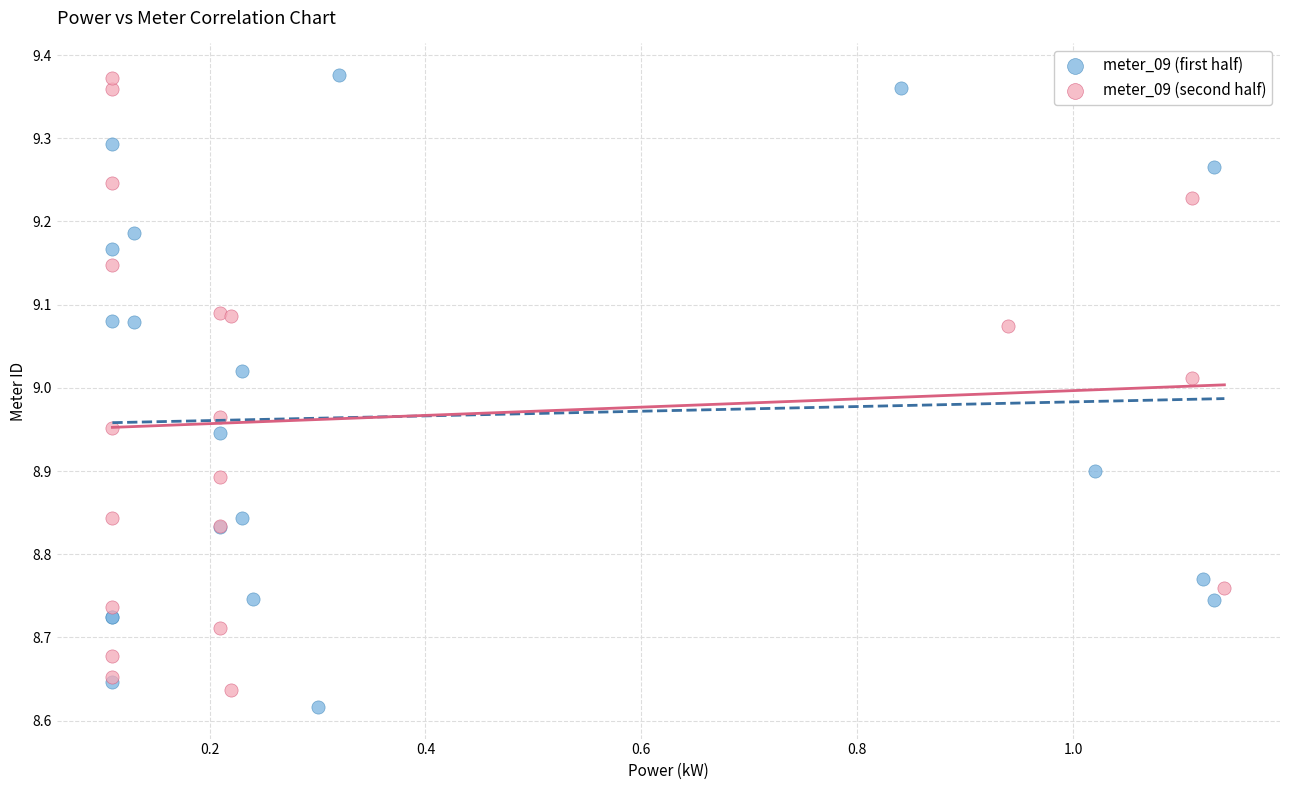

What are all the series names shown in the legend?

meter_09 (first half), meter_09 (second half)